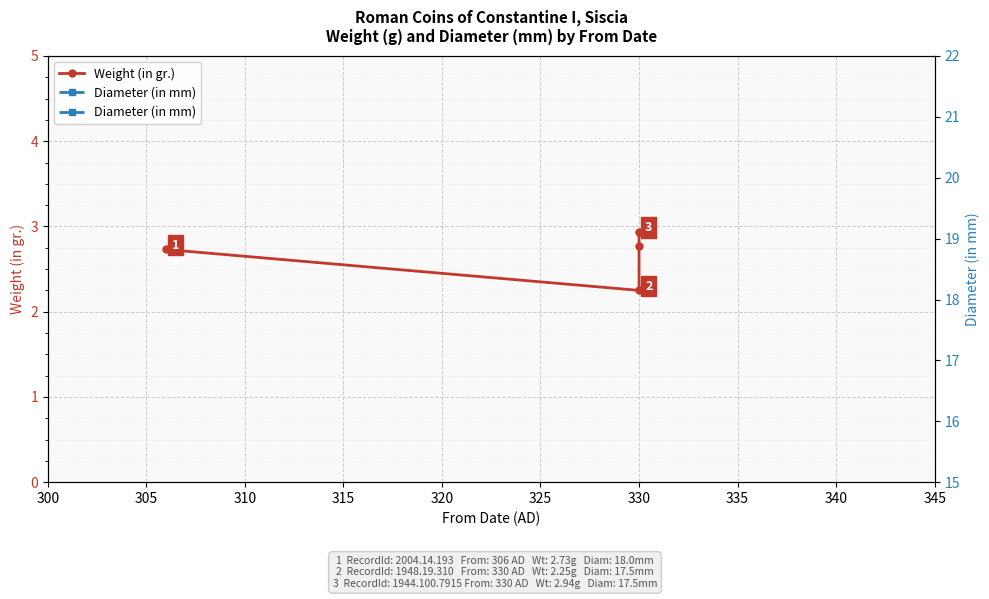

Between 300 and 305, which series saw the biggest shift?

Diameter (in mm)